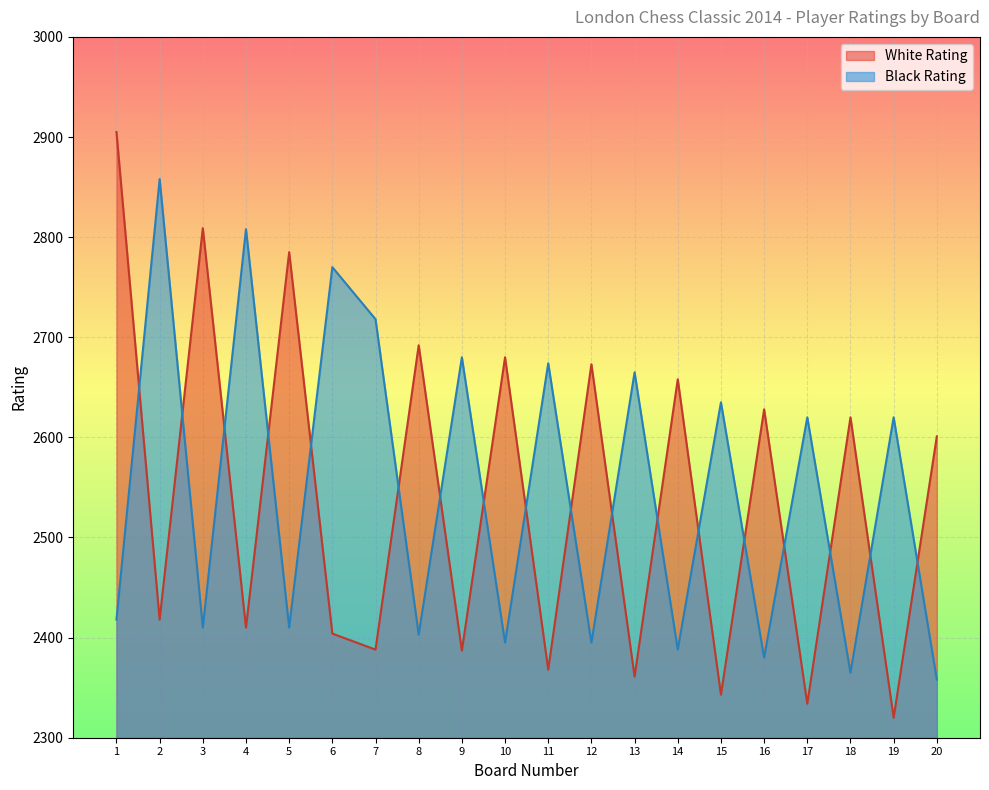

At how many categories does at least one series exceed 2617?

19